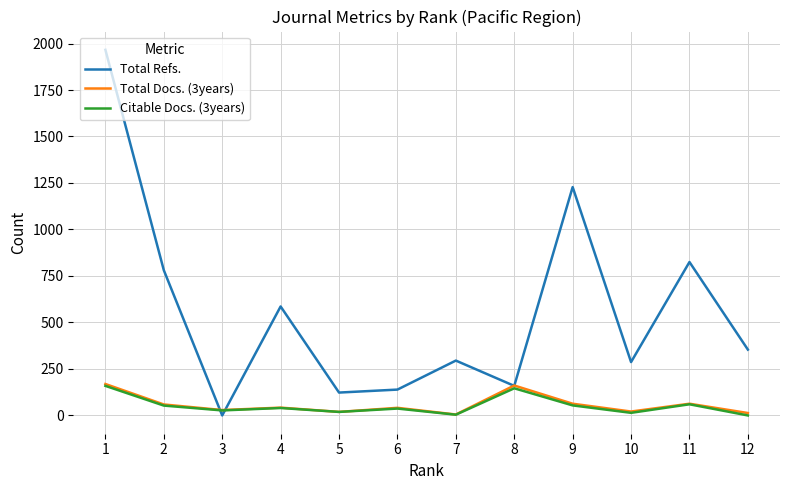

What is the total value across all series at 8?

466